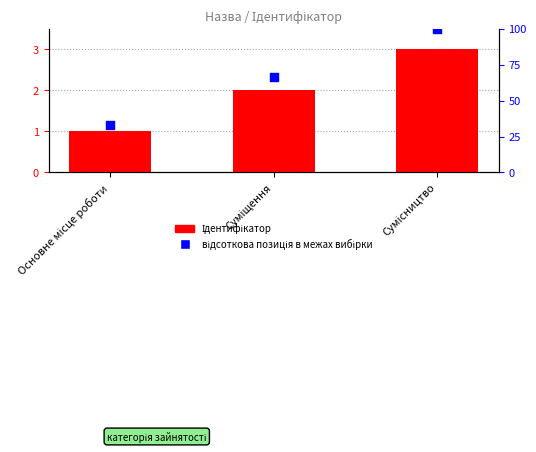

What is the total value across all series at Сумісництво?

103.0